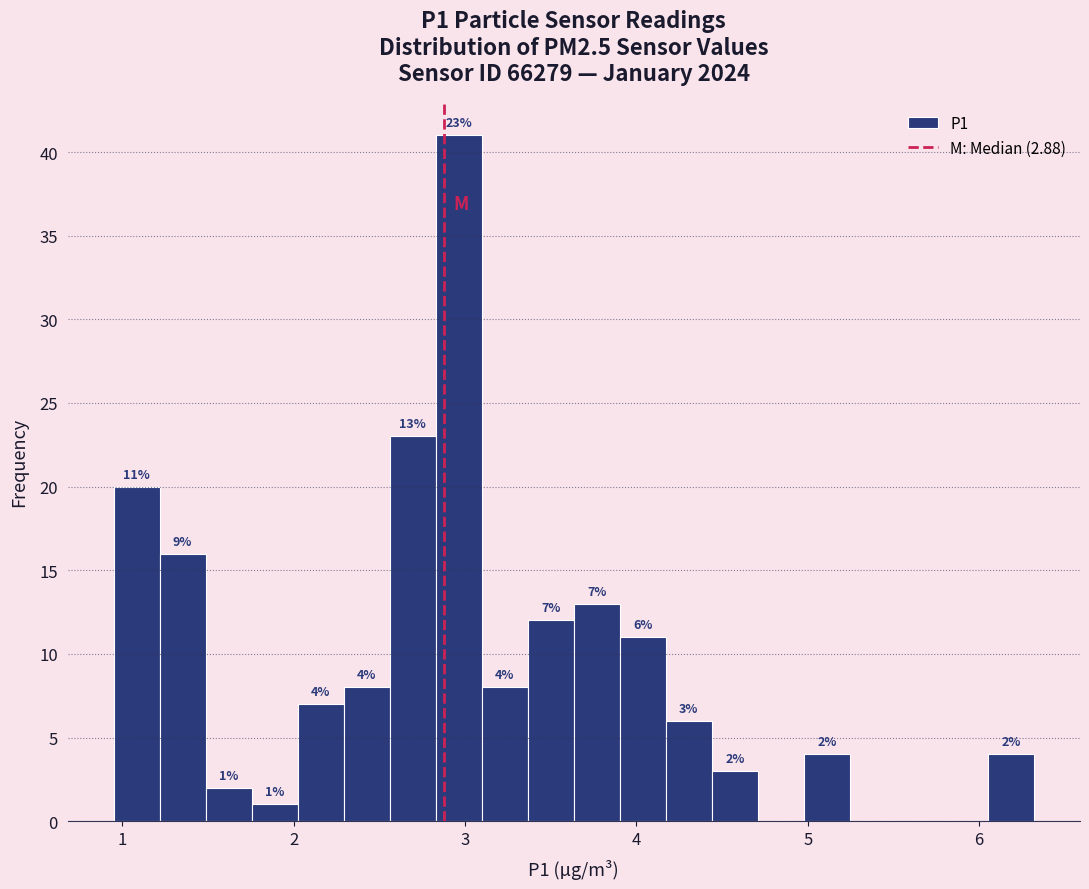

Around what value on the x-axis is the tallest bar? Give the approximate position of its centre, as read against the axis.

3.0